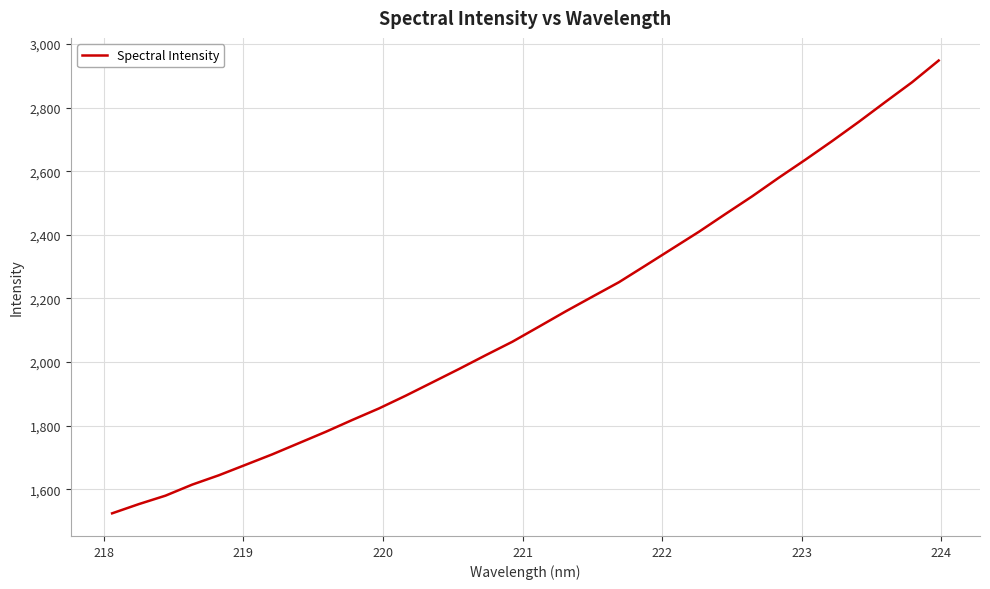

What is the maximum value shown in the chart?

2948.3